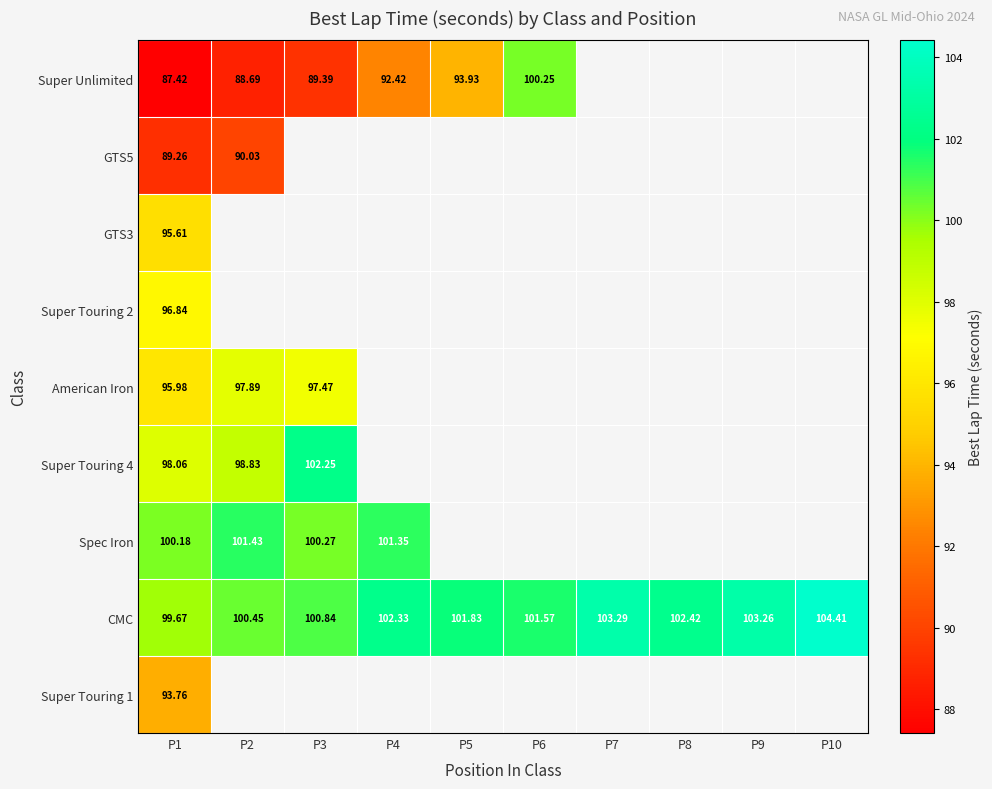

How many positive values does the GTS5 series have?

2